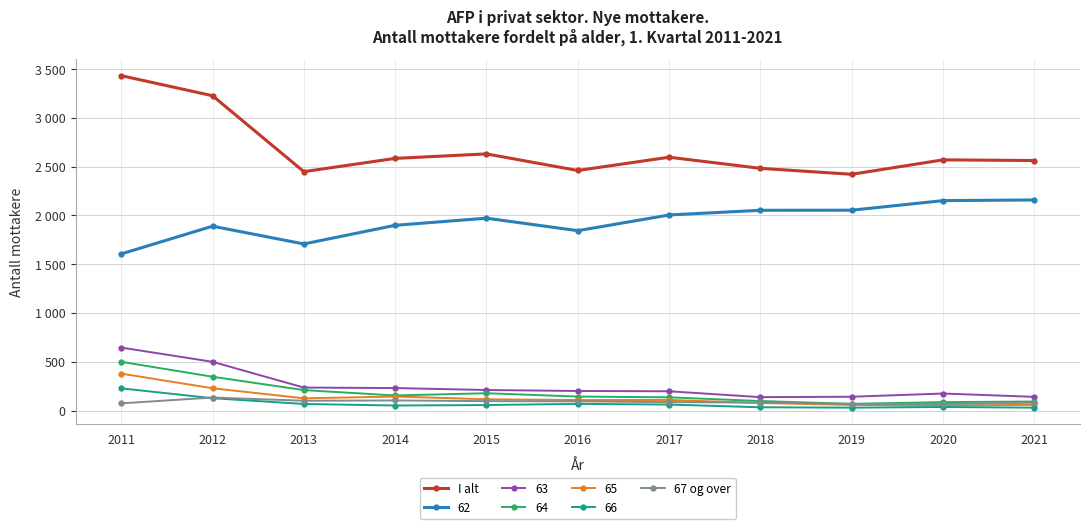

Is the value of I alt at 2019 greater than the value of 67 og over at 2014?

Yes